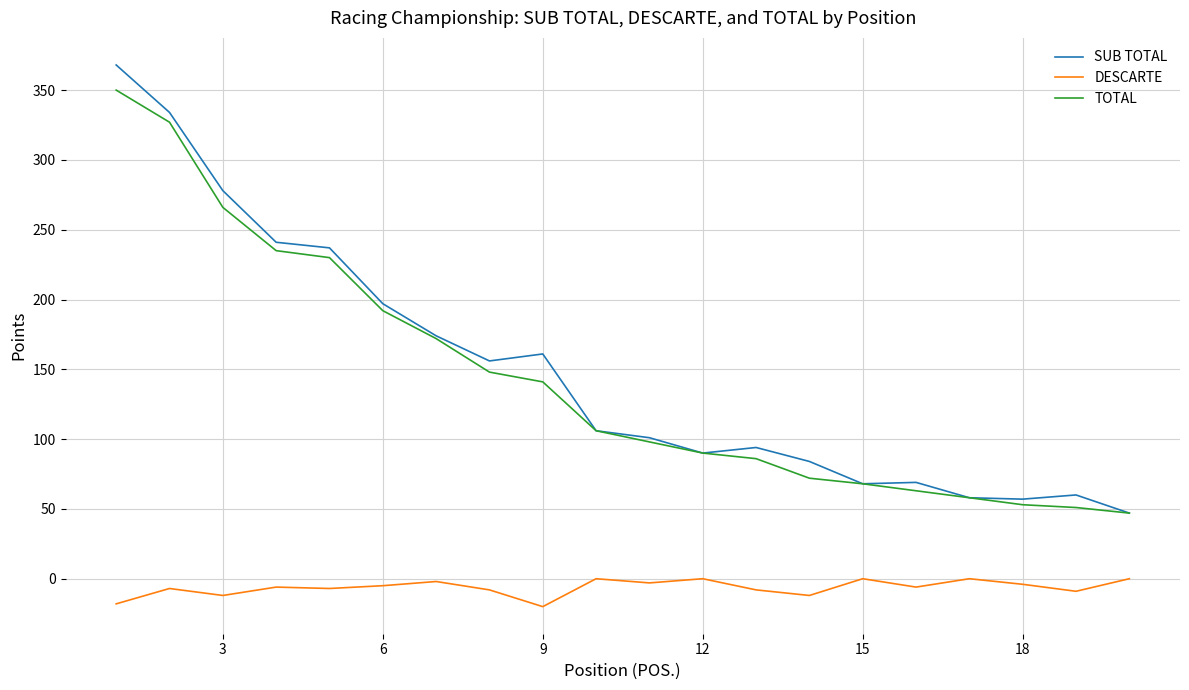

How many lines are shown in the chart?

3